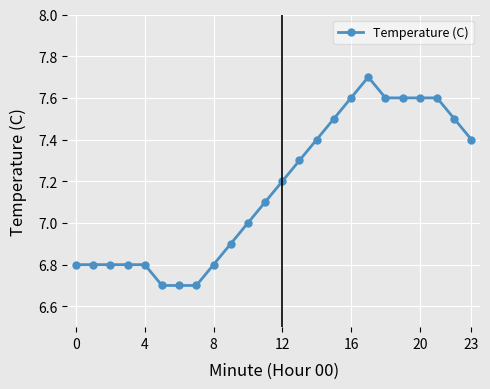

What is the difference between the maximum and minimum values?

1.0